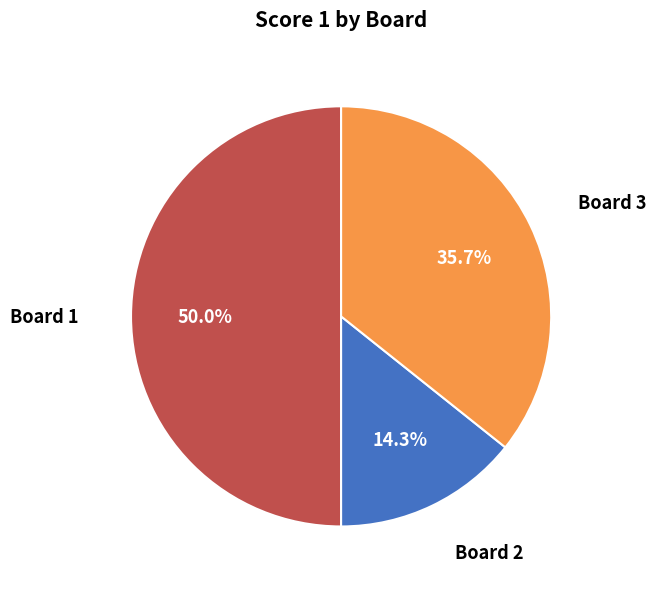

How many segments does this pie chart have?

3